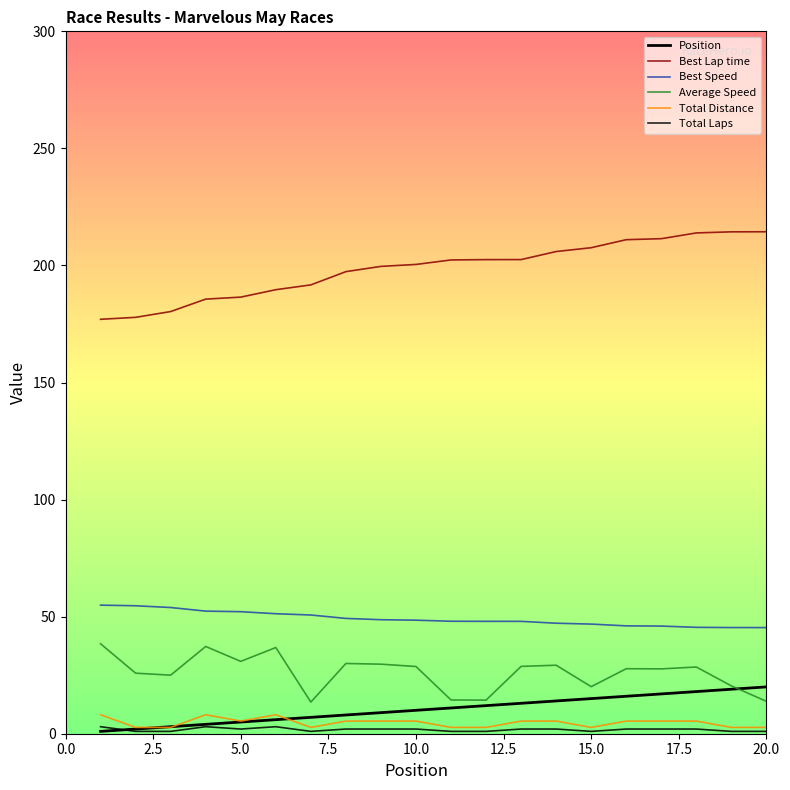

What is the average value of the Best Speed series?

49.1